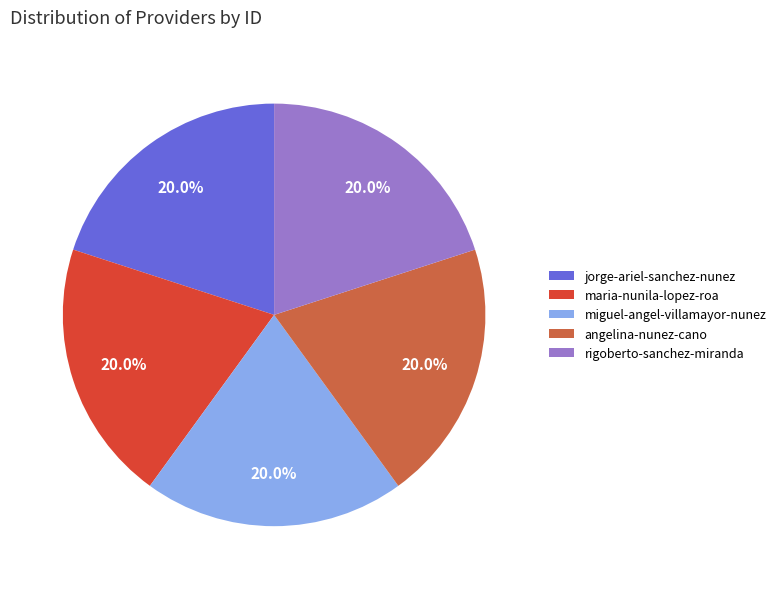

Does angelina-nunez-cano represent more than half of the total?

No